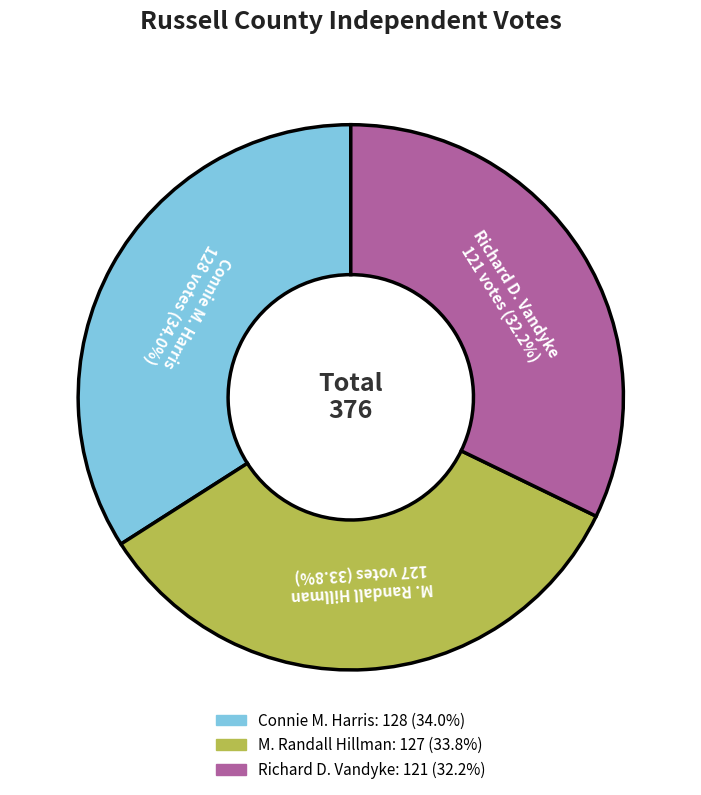

Is it true that Connie M. Harris is 24% of the pie?

False